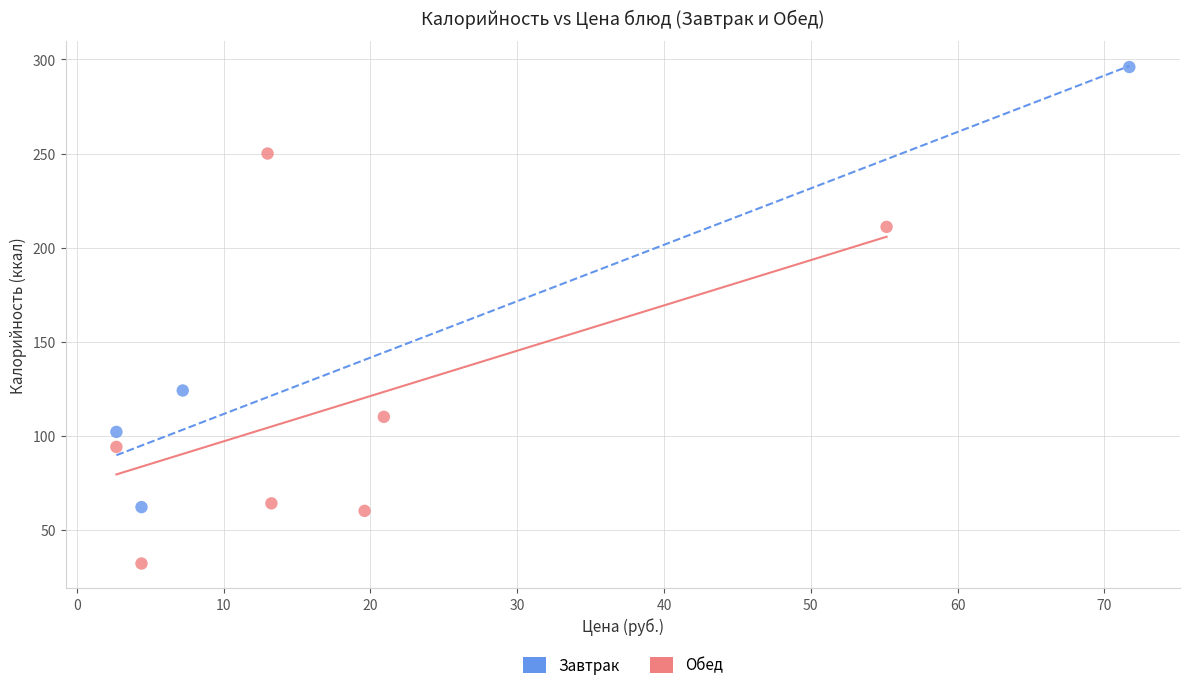

Which series contains the lowest Y value?

Обед